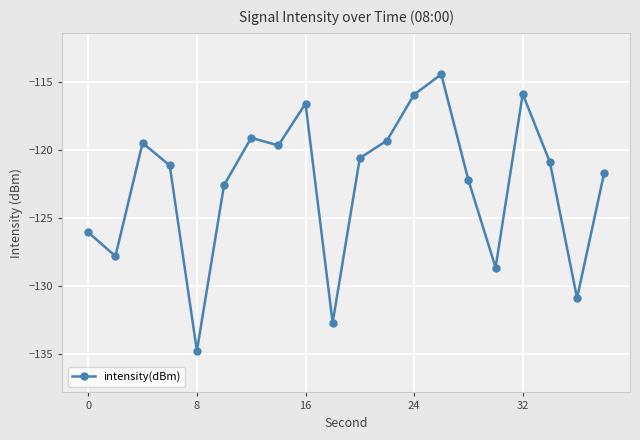

How many series are shown in this chart?

1